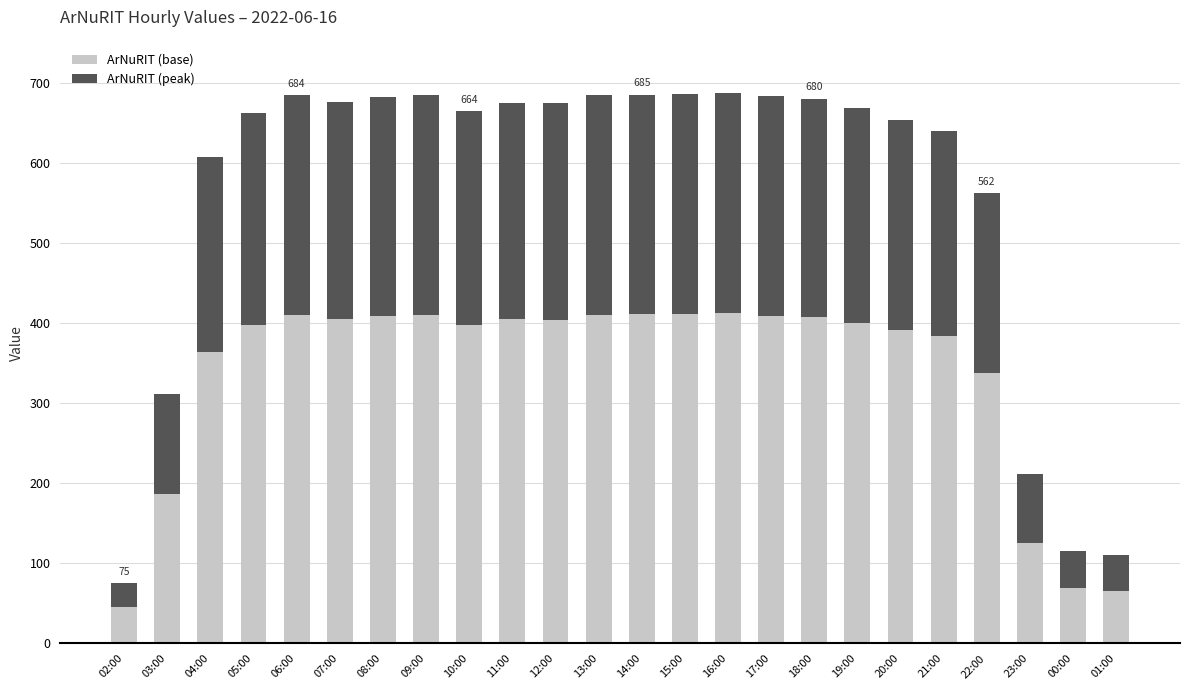

How many categories are shown in the chart?

24